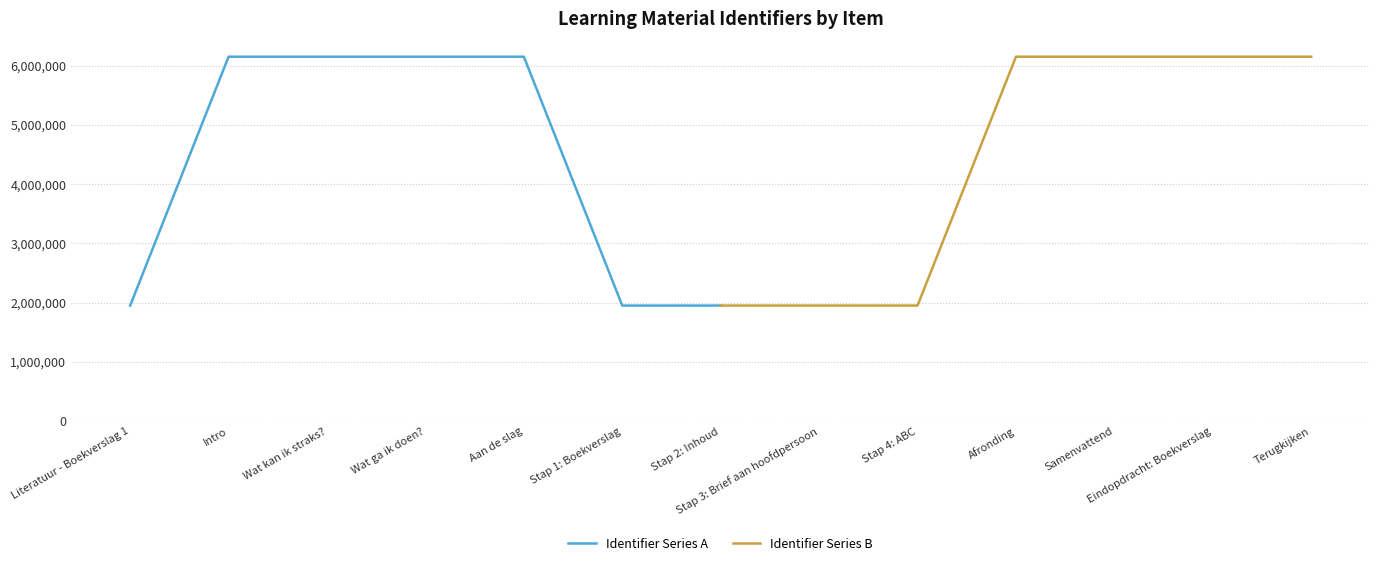

What are all the series names shown in the legend?

Identifier Series A, Identifier Series B